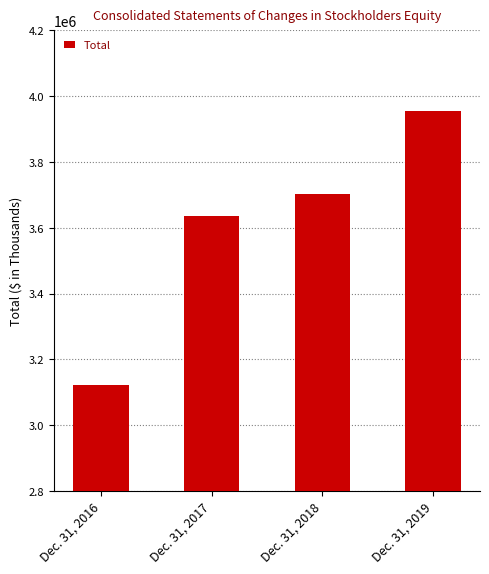

Is it true that the value at Dec. 31, 2017 is 1091031?

False